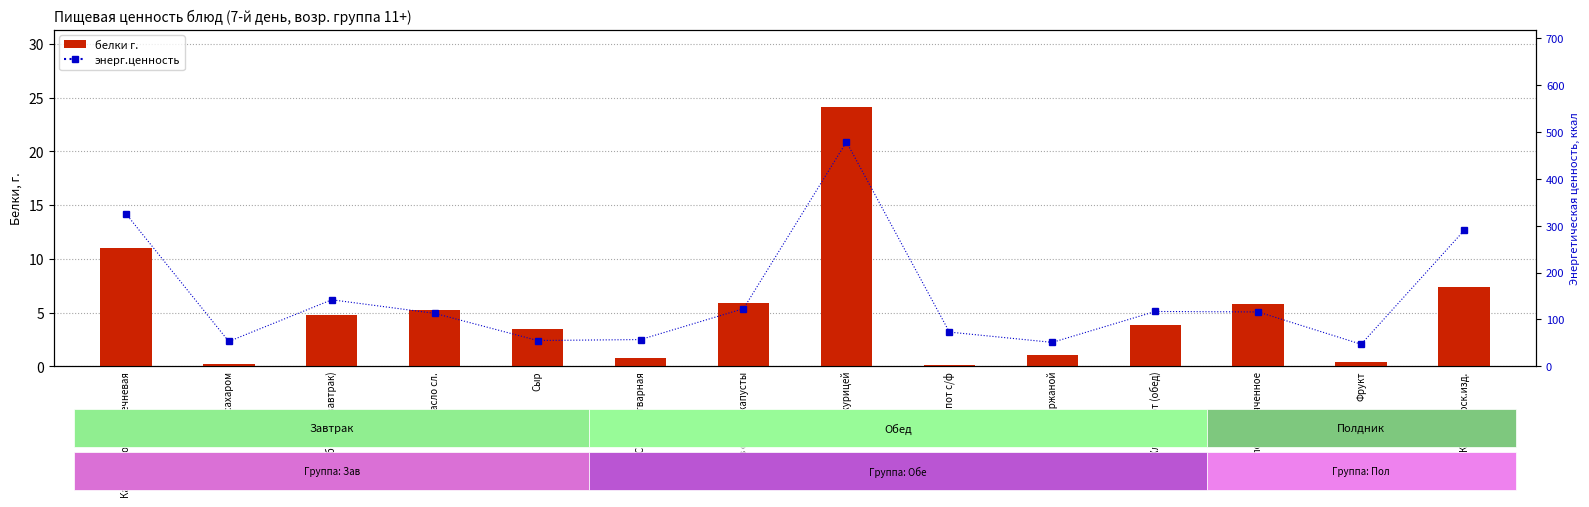

Which series has the largest total across all categories?

энерг.ценность